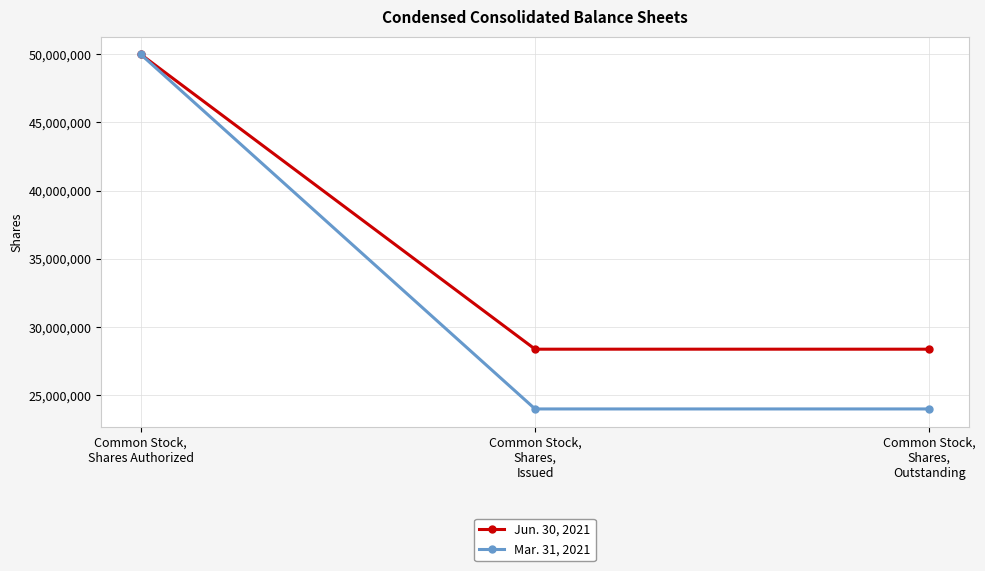

At which category does the chart reach its peak across all series?

Common Stock,
Shares Authorized